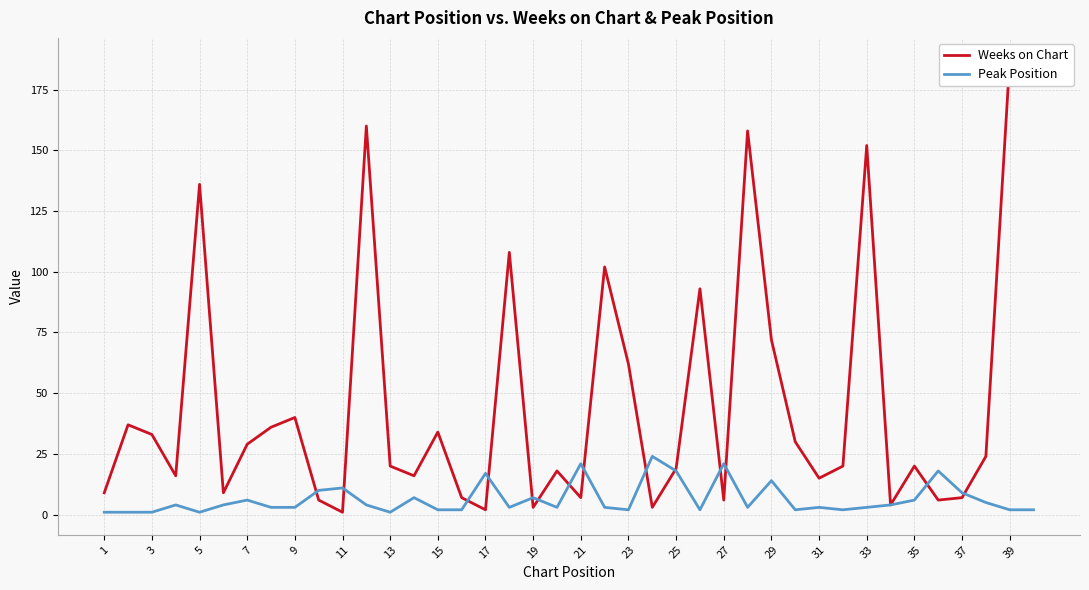

True or false: Peak Position has a value of 17 at 17.

True